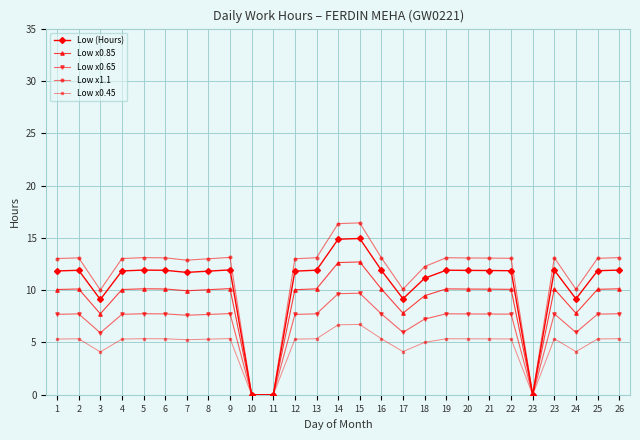

Is it true that Low x0.85 equals 0.0 at 10?

True